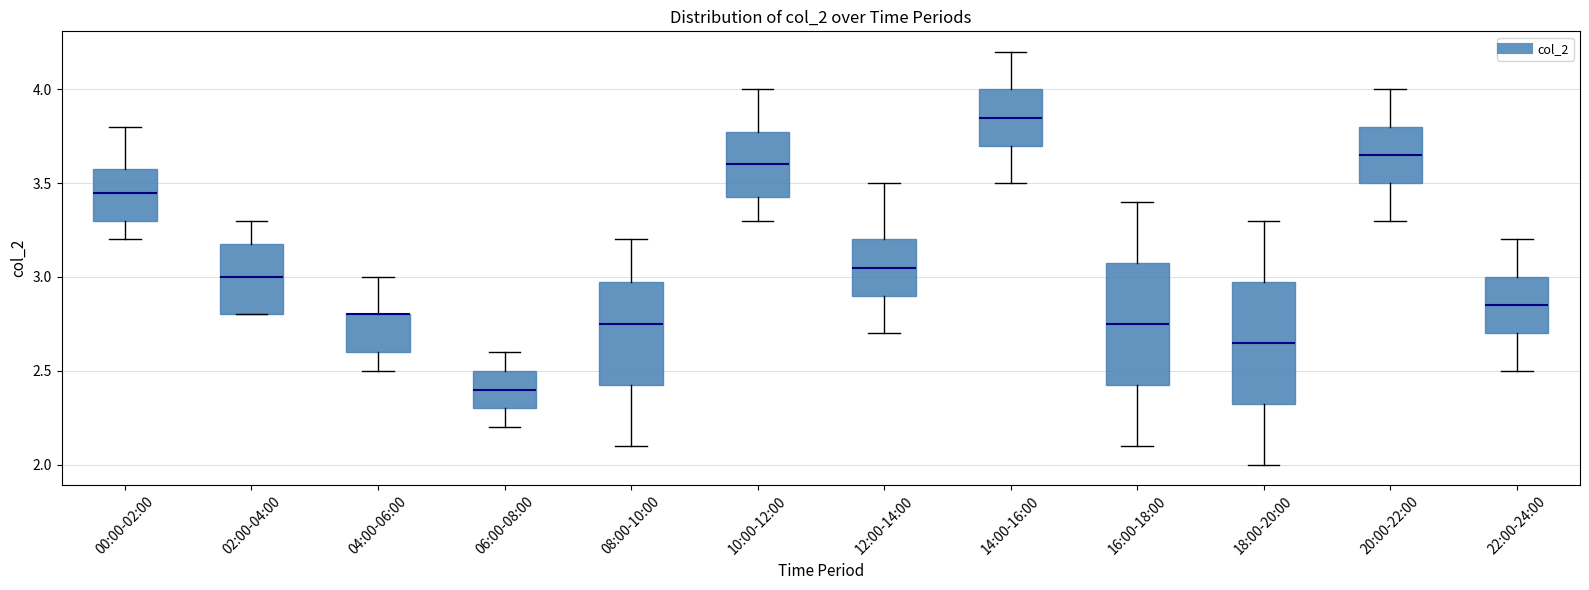

Reading left to right, transcribe this box plot: for each box, give where its median line is, the range the box spans, and where its two whiskers end, as read against the y-axis. The values are not printed on the chart, so give them approximately, as read against the axis.

00:00-02:00: median 3.45, box 3.30 to 3.60, whiskers 3.20 to 3.80
02:00-04:00: median 3.00, box 2.80 to 3.20, whiskers 2.80 to 3.30
04:00-06:00: median 2.80 (drawn on the box's upper edge), box 2.60 to 2.80, whiskers 2.50 to 3.00
06:00-08:00: median 2.40, box 2.30 to 2.50, whiskers 2.20 to 2.60
08:00-10:00: median 2.75, box 2.45 to 3.00, whiskers 2.10 to 3.20
10:00-12:00: median 3.60, box 3.45 to 3.80, whiskers 3.30 to 4.00
12:00-14:00: median 3.05, box 2.90 to 3.20, whiskers 2.70 to 3.50
14:00-16:00: median 3.85, box 3.70 to 4.00, whiskers 3.50 to 4.20
16:00-18:00: median 2.75, box 2.45 to 3.10, whiskers 2.10 to 3.40
18:00-20:00: median 2.65, box 2.35 to 3.00, whiskers 2.00 to 3.30
20:00-22:00: median 3.65, box 3.50 to 3.80, whiskers 3.30 to 4.00
22:00-24:00: median 2.85, box 2.70 to 3.00, whiskers 2.50 to 3.20